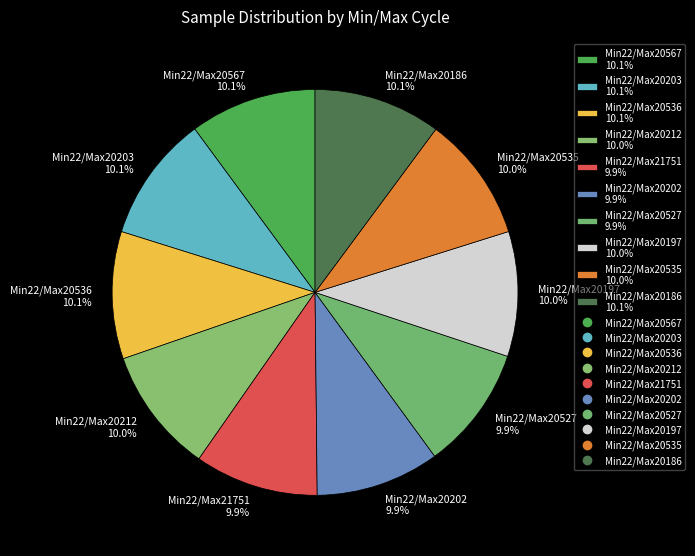

How many slices are in this pie chart?

10